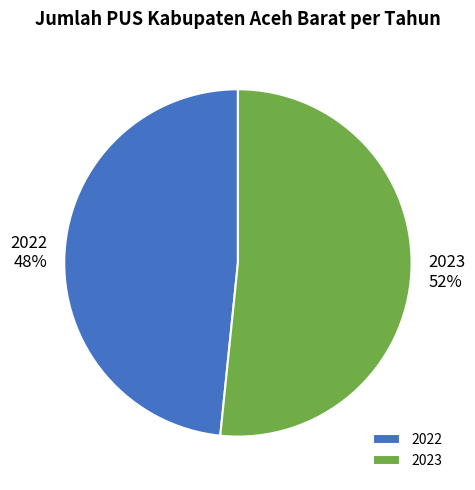

Rank the categories by value from lowest to highest.

2022, 2023